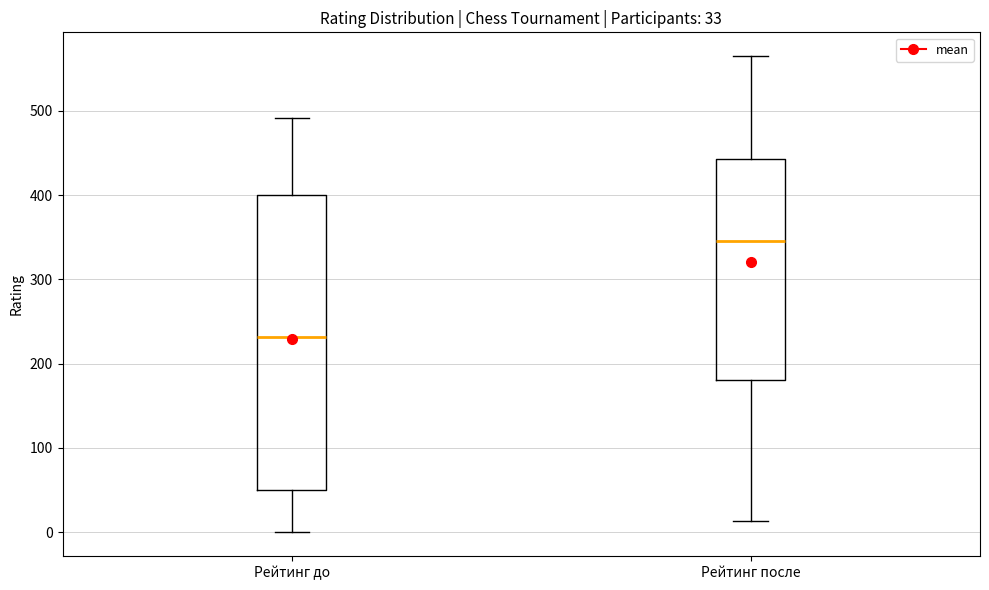

Which box is the tallest, from its lower edge to its upper edge?

Рейтинг до